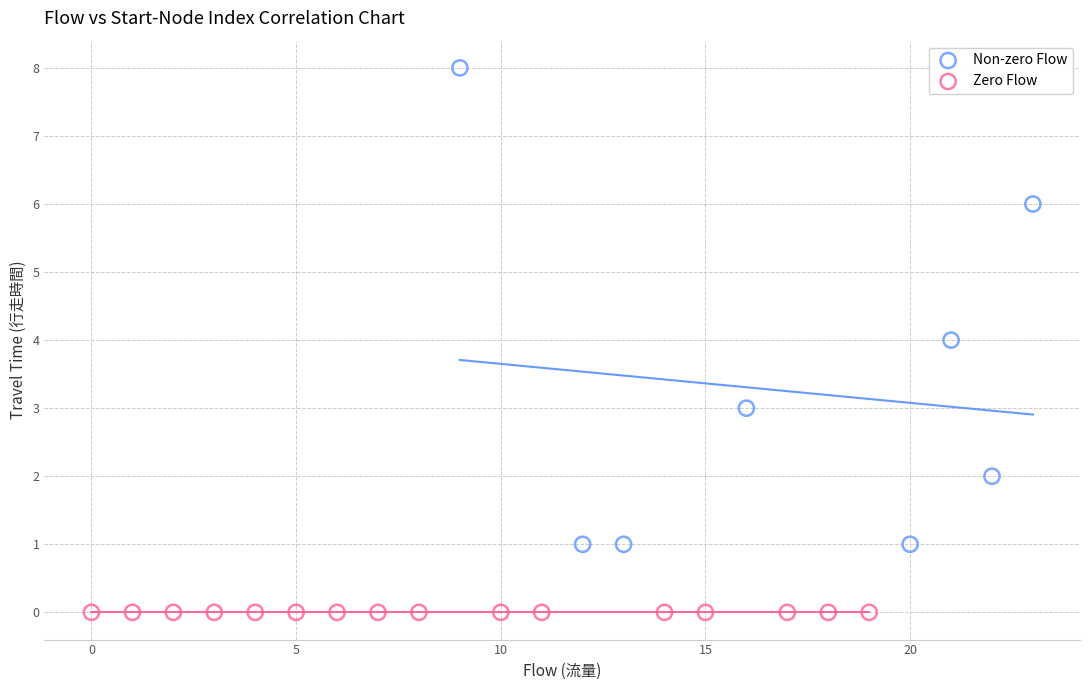

Which series contains the lowest Y value?

Zero Flow